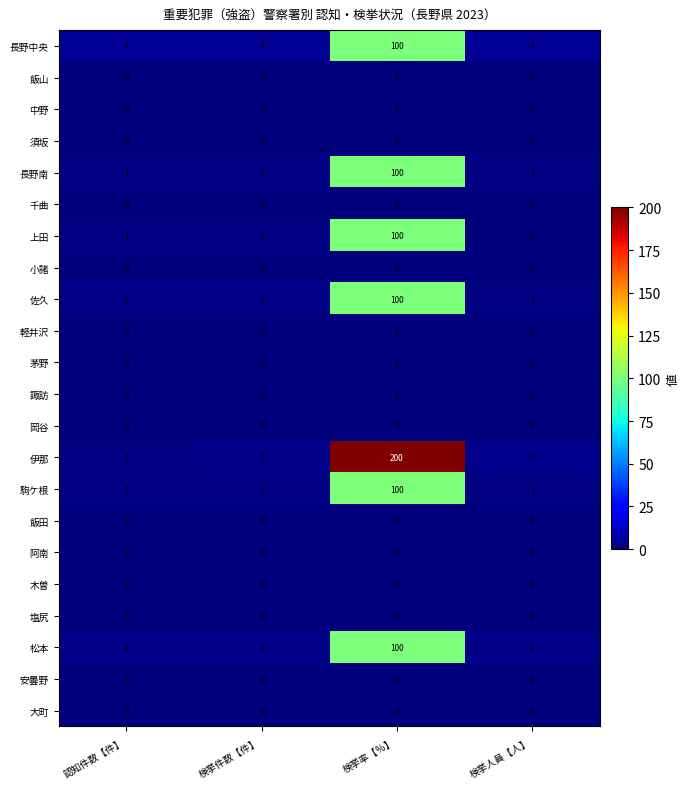

What is the difference between the highest and lowest values at 検挙人員【人】?

4